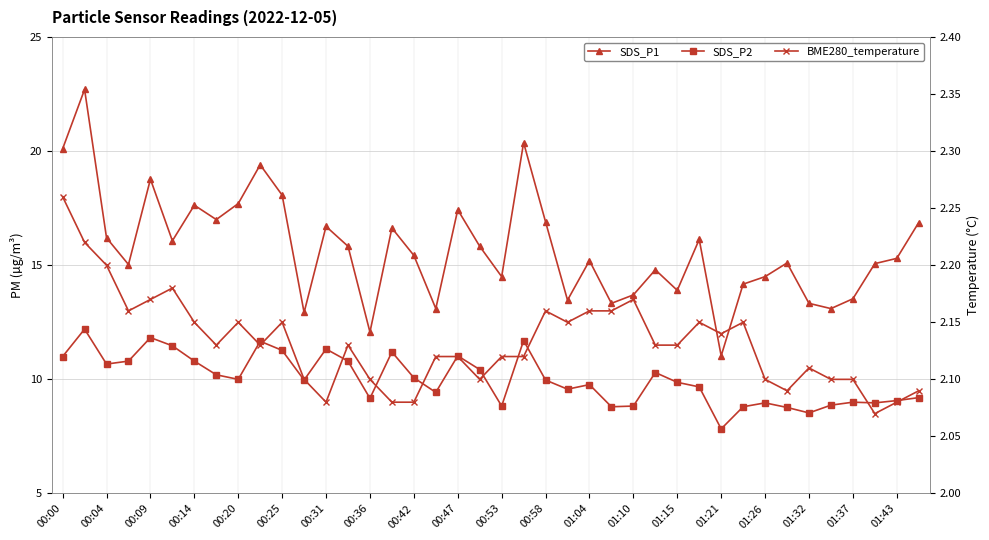

True or false: SDS_P2 has more than 1 points higher than both neighbors.

True